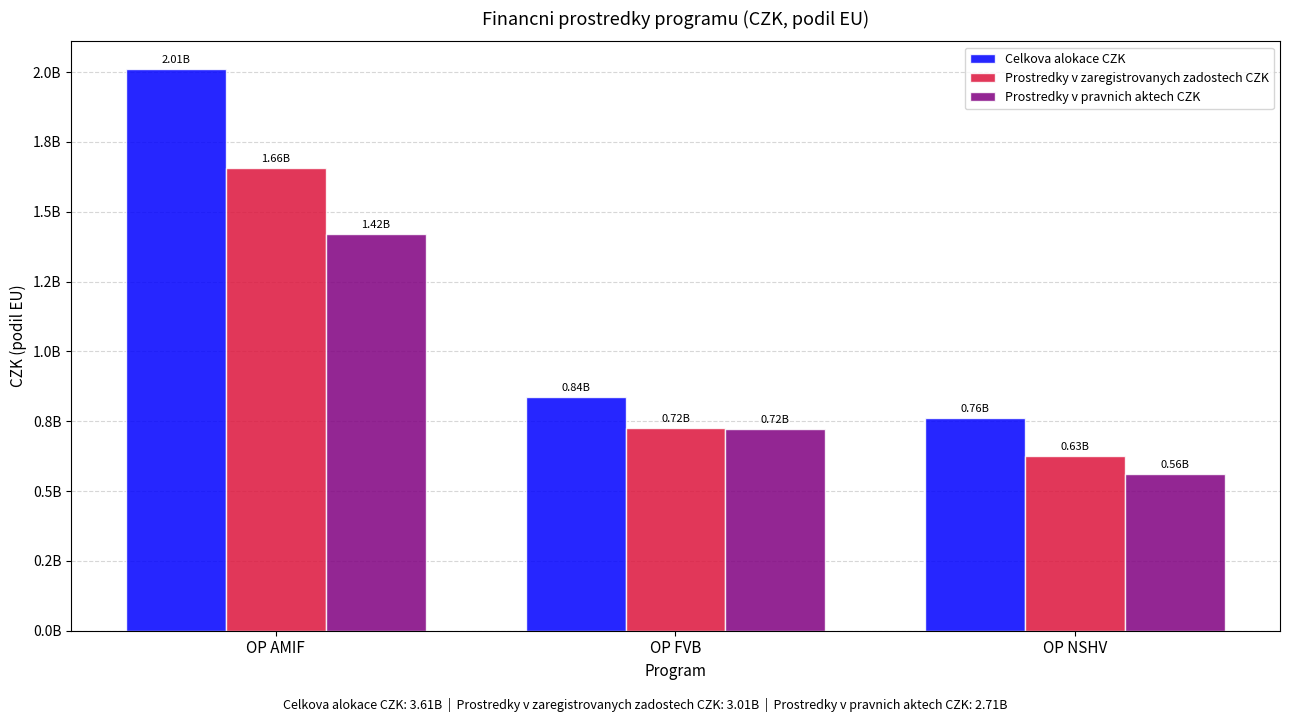

Rank the series by their maximum value, from lowest to highest.

Prostredky v pravnich aktech CZK, Prostredky v zaregistrovanych zadostech CZK, Celkova alokace CZK